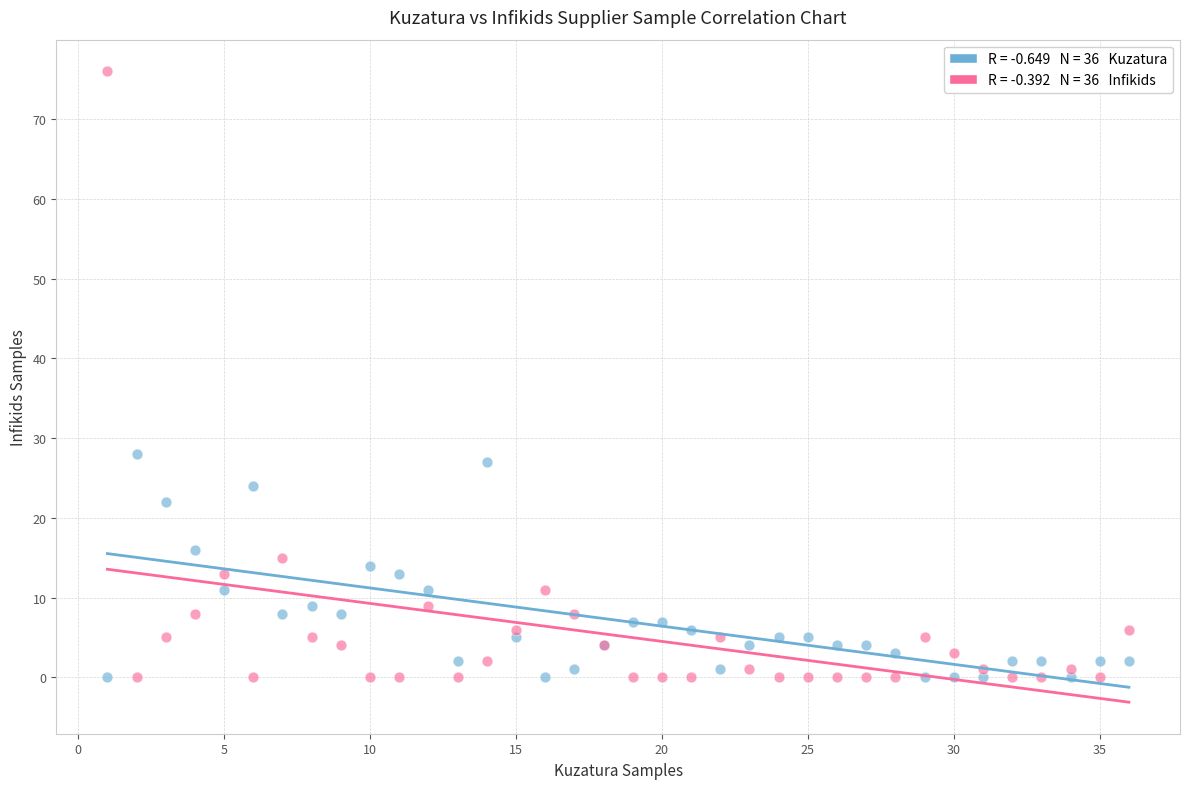

Across all series, what Y value is closest to 38?

28